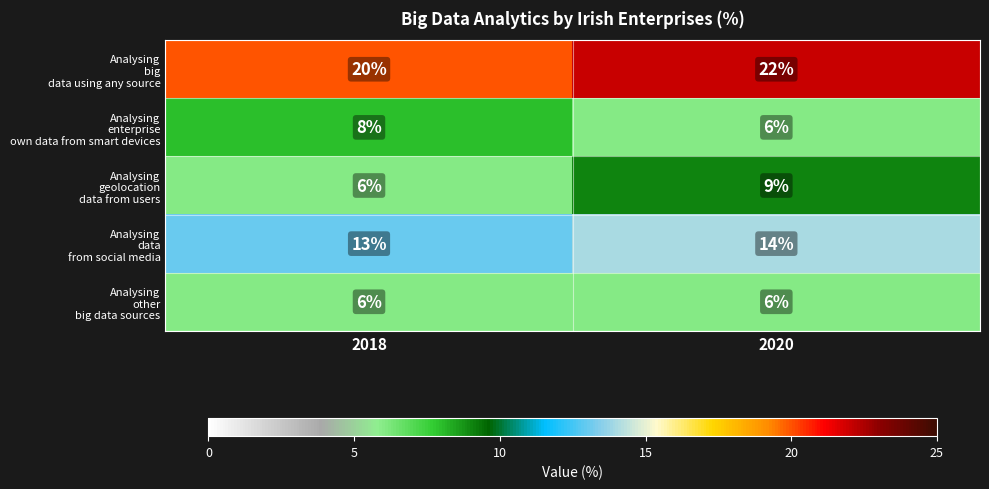

What is the maximum value shown in the chart?

22